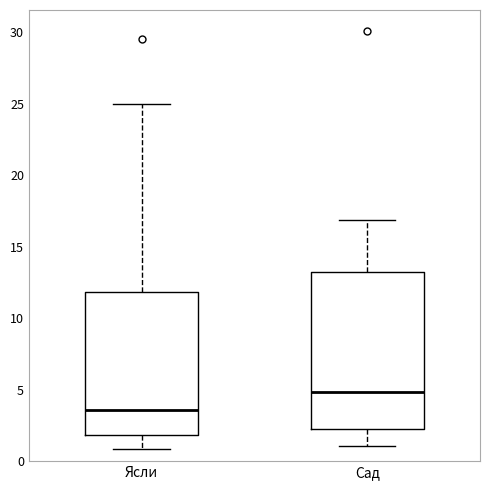

Reading left to right, transcribe this box plot: for each box, give where its median line is, the range the box spans, and where its two whiskers end, as read against the y-axis. The values are not printed on the chart, so give them approximately, as read against the axis.

Ясли: median 3.5, box 2.0 to 12.0, whiskers 1.0 to 25.0
Сад: median 5.0, box 2.5 to 13.0, whiskers 1.0 to 17.0